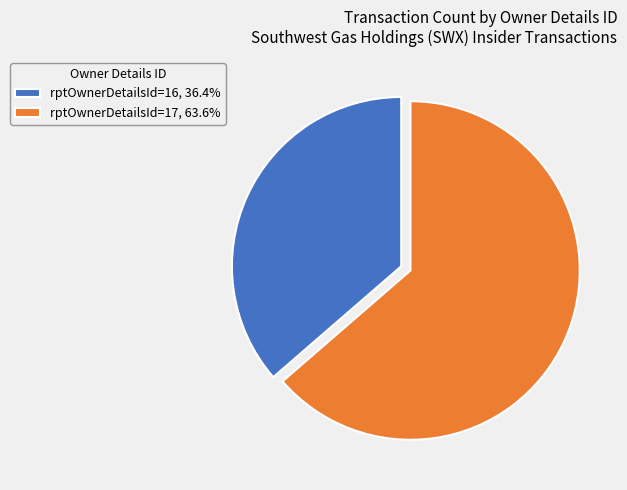

How many slices are in this pie chart?

2